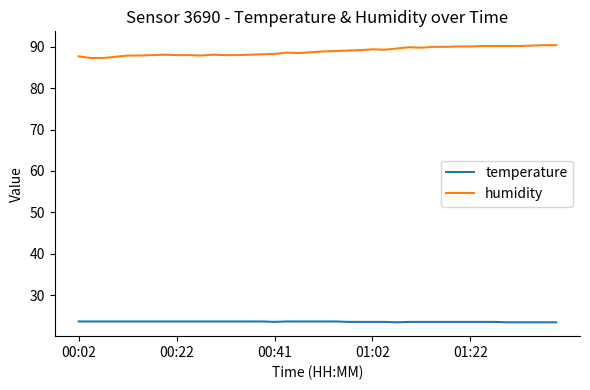

What is the minimum value shown in the chart?

23.4